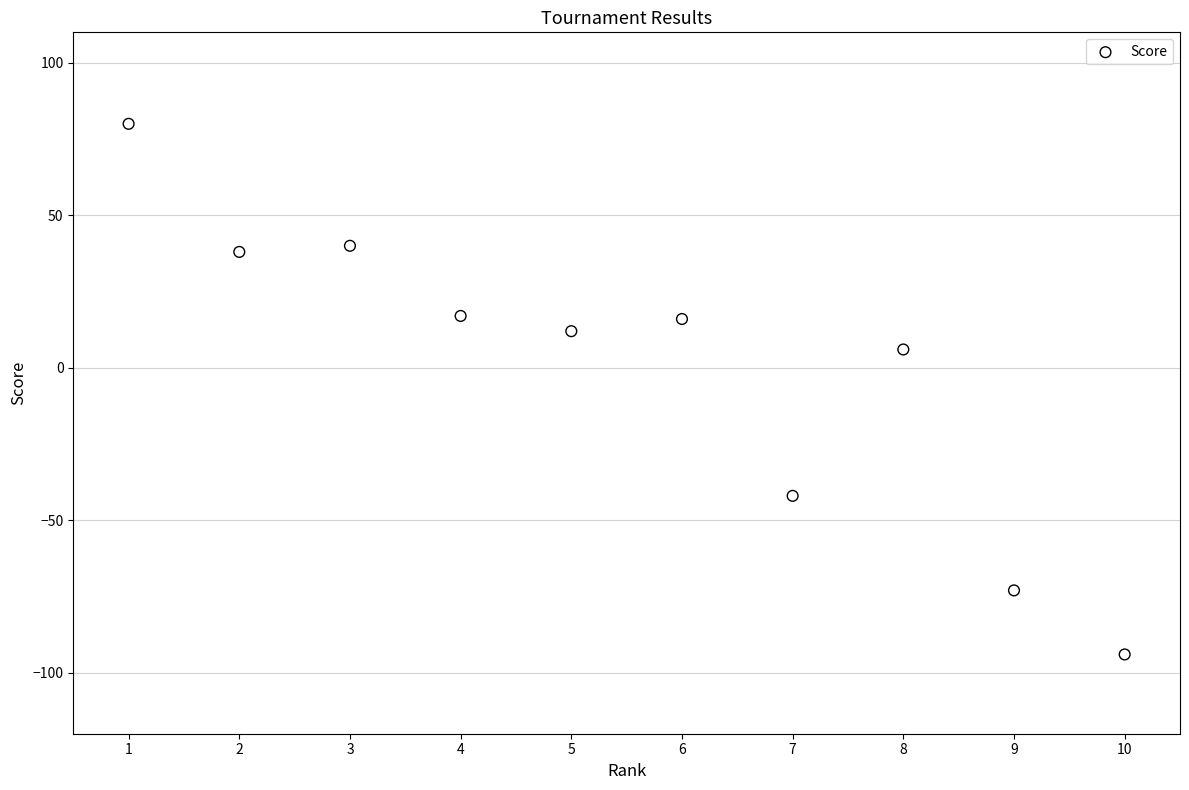

What Y value in the scatter plot is closest to -7?

6